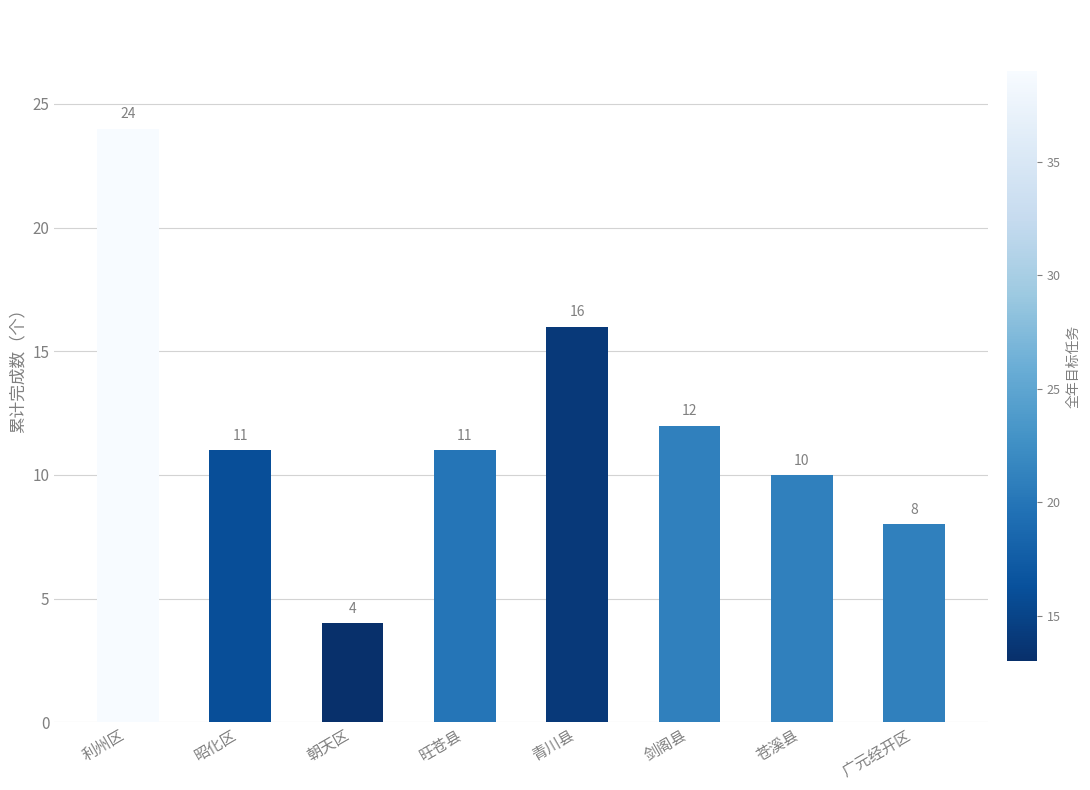

What is the greatest value displayed?

24